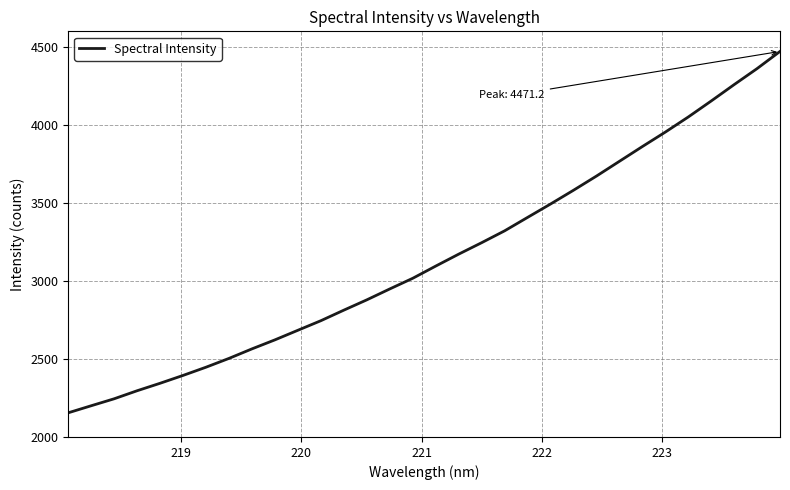

What is the average value?

3147.6